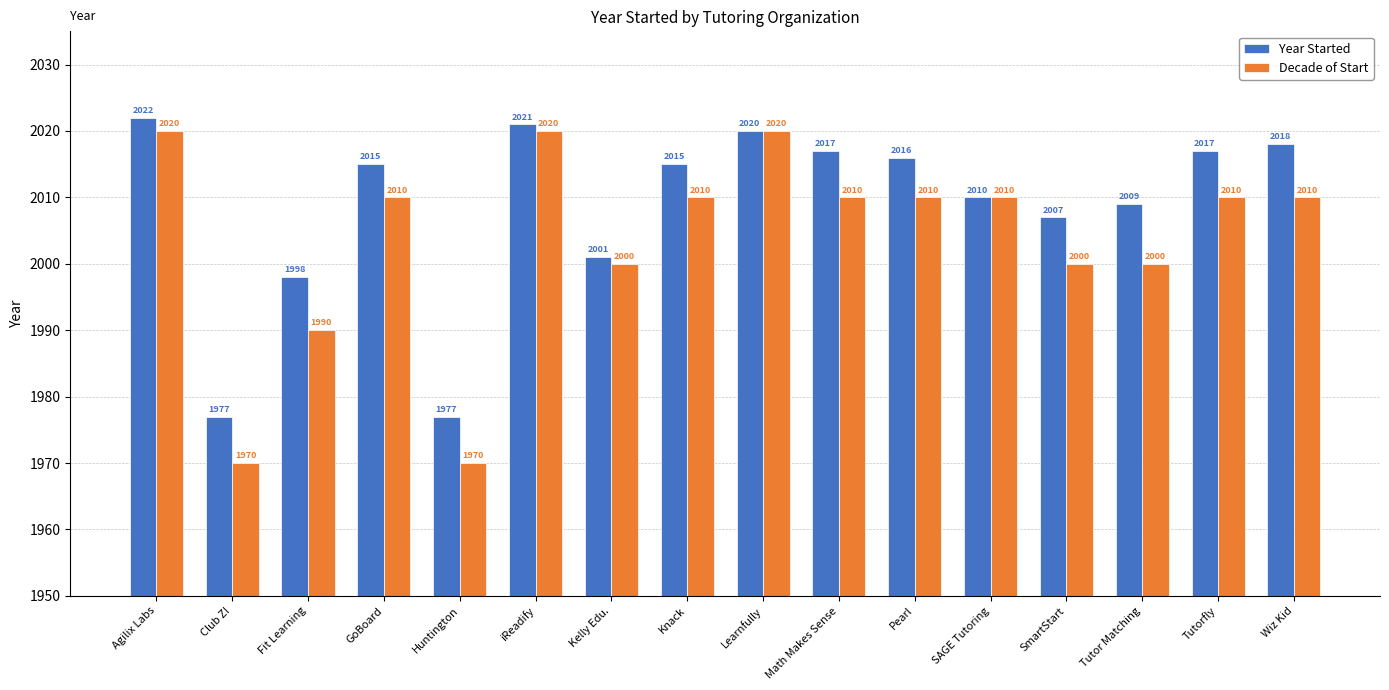

What is the label of the 1st bar from the left?

Agilix Labs